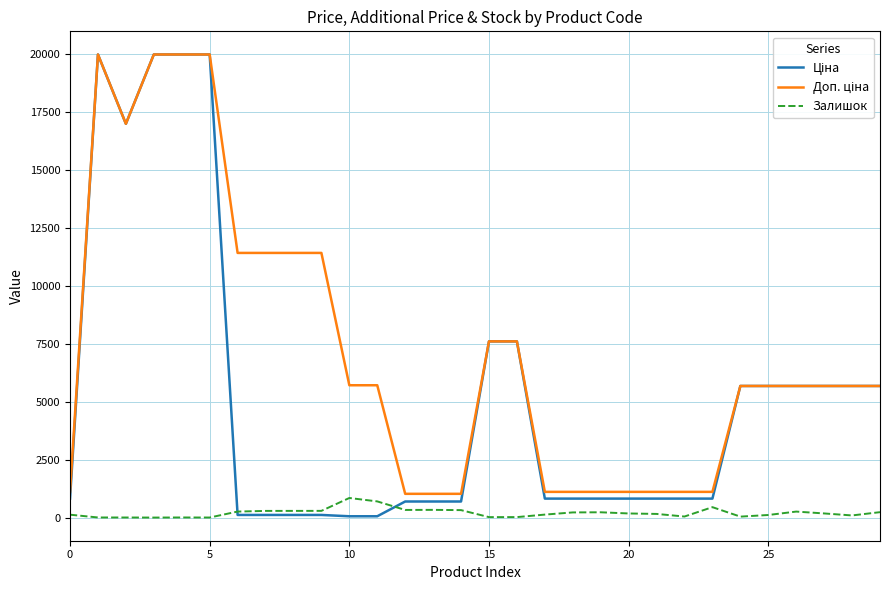

What is the maximum value shown in the chart?

19964.2